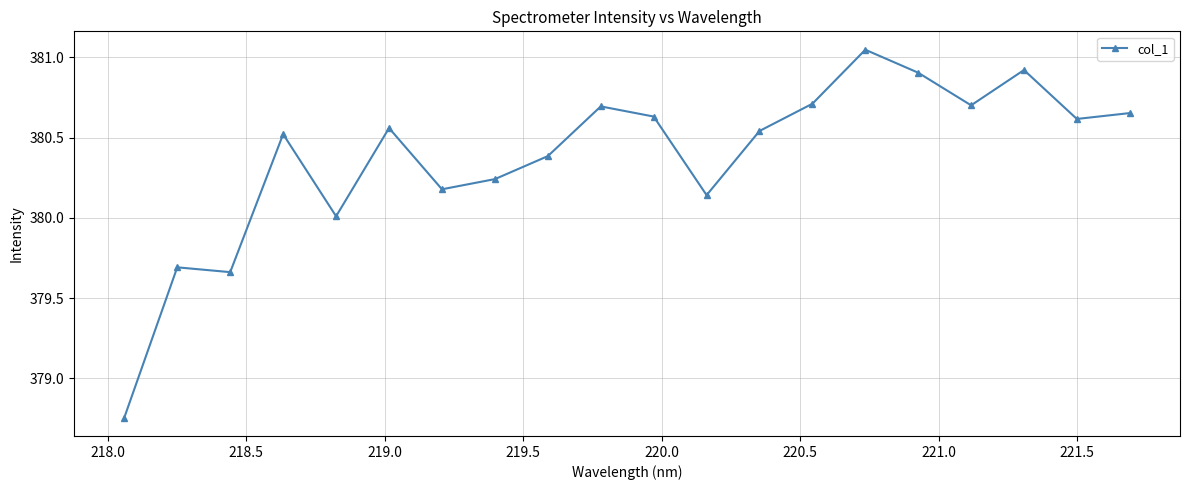

Count the number of categories in the chart.

20